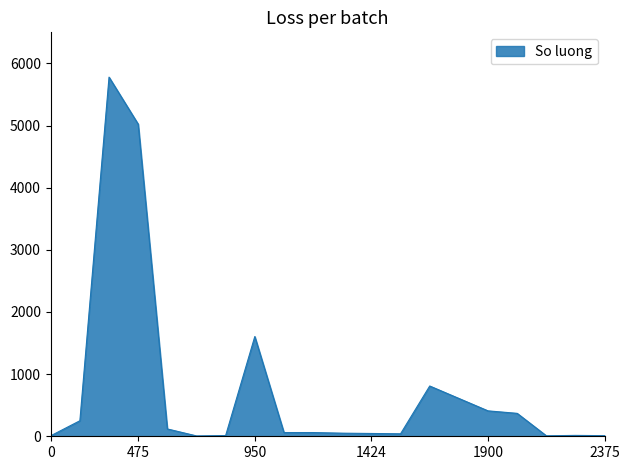

What is the difference between the maximum and minimum values?

5773